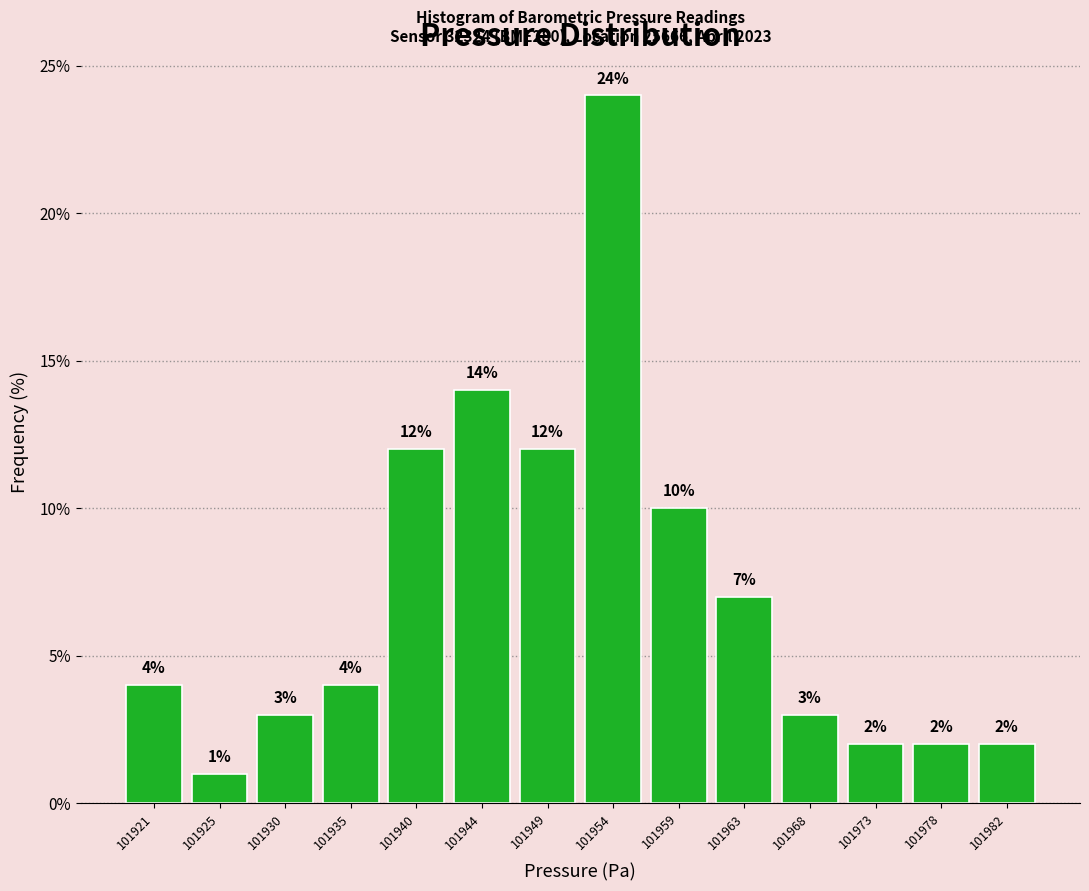

Reading right to left, list all the values displayed in this chart.

2.0	2.0	2.0	3.0	7.0	10.0	24.0	12.0	14.0	12.0	4.0	3.0	1.0	4.0